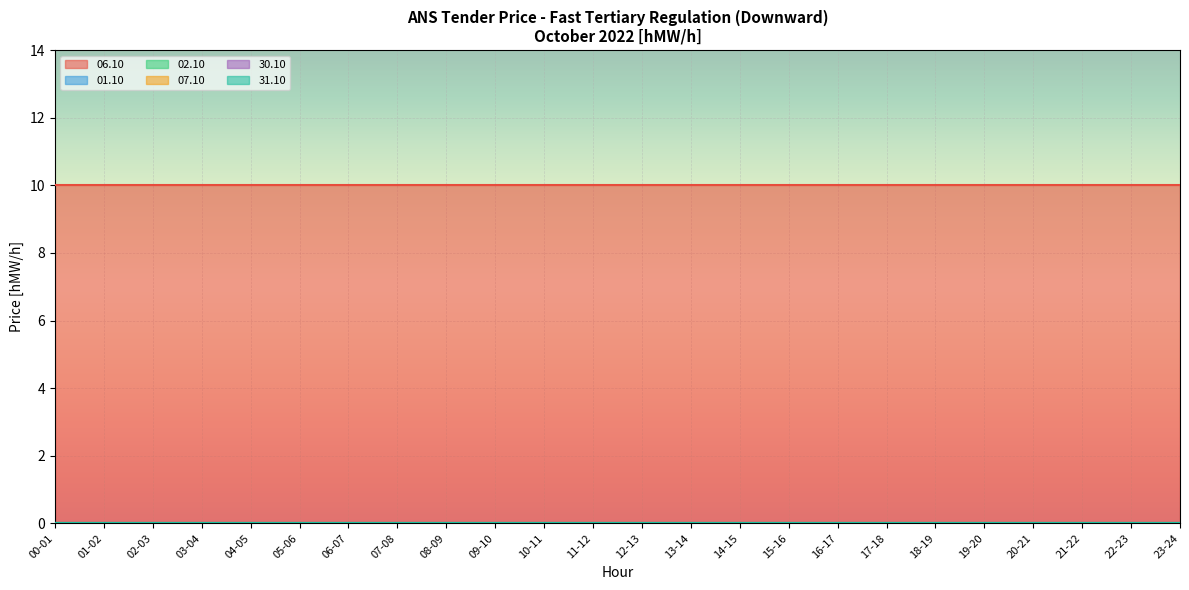

Reading left to right, extract all data points from this chart.

06.10: 10	10	10	10	10	10	10	10	10	10	10	10	10	10	10	10	10	10	10	10	10	10	10	10
01.10: 0	0	0	0	0	0	0	0	0	0	0	0	0	0	0	0	0	0	0	0	0	0	0	0
02.10: 0	0	0	0	0	0	0	0	0	0	0	0	0	0	0	0	0	0	0	0	0	0	0	0
07.10: 0	0	0	0	0	0	0	0	0	0	0	0	0	0	0	0	0	0	0	0	0	0	0	0
30.10: 0	0	0	0	0	0	0	0	0	0	0	0	0	0	0	0	0	0	0	0	0	0	0	0
31.10: 0	0	0	0	0	0	0	0	0	0	0	0	0	0	0	0	0	0	0	0	0	0	0	0